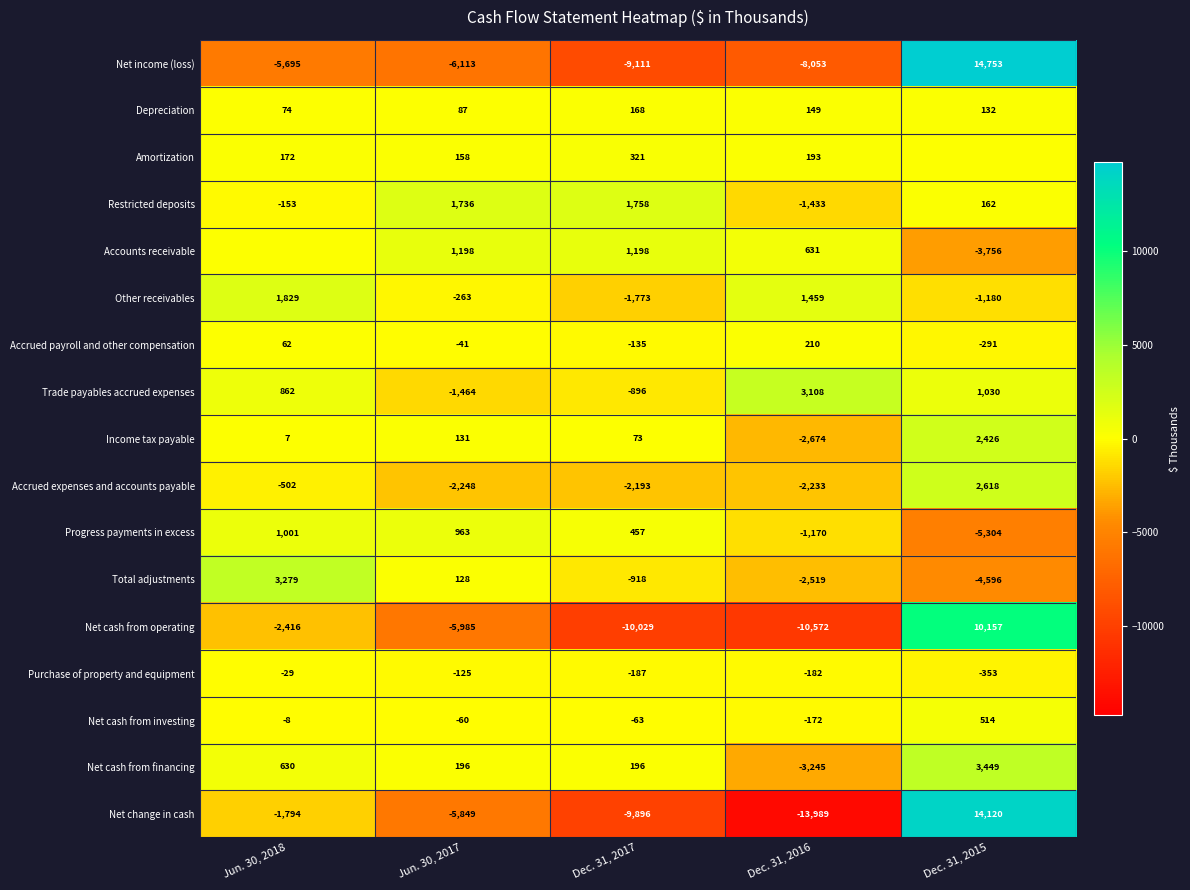

What is the difference between the highest and lowest values at Jun. 30, 2017?

7849